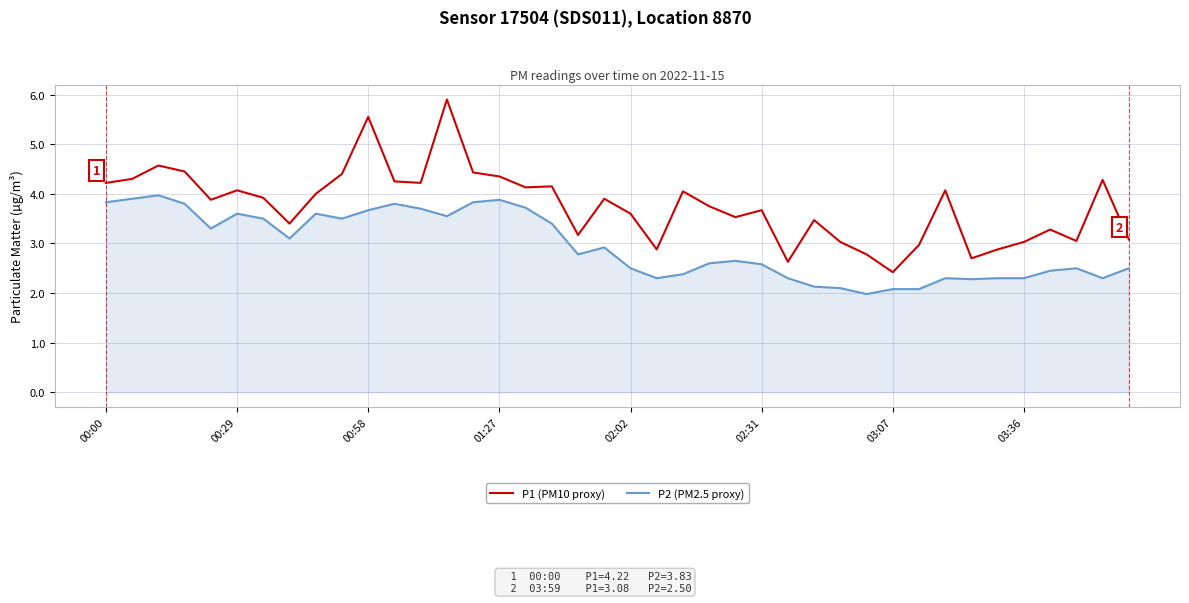

How many values in the P1 (PM10 proxy) series exceed 3?

33